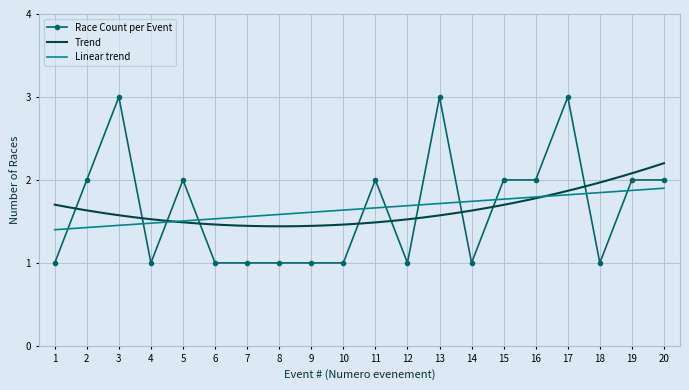

Approximately how many times larger is the value at 14 compared to 5?

0.5